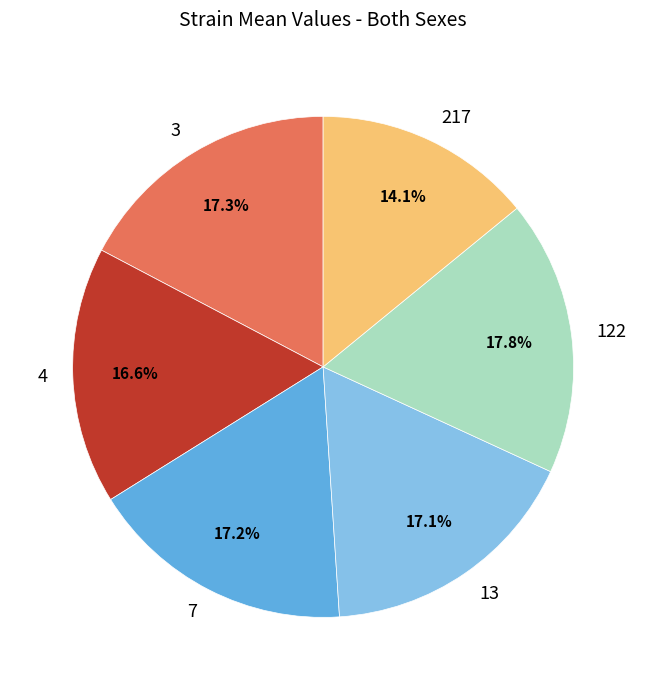

What percentage is the 13 slice, to the nearest percent?

17%